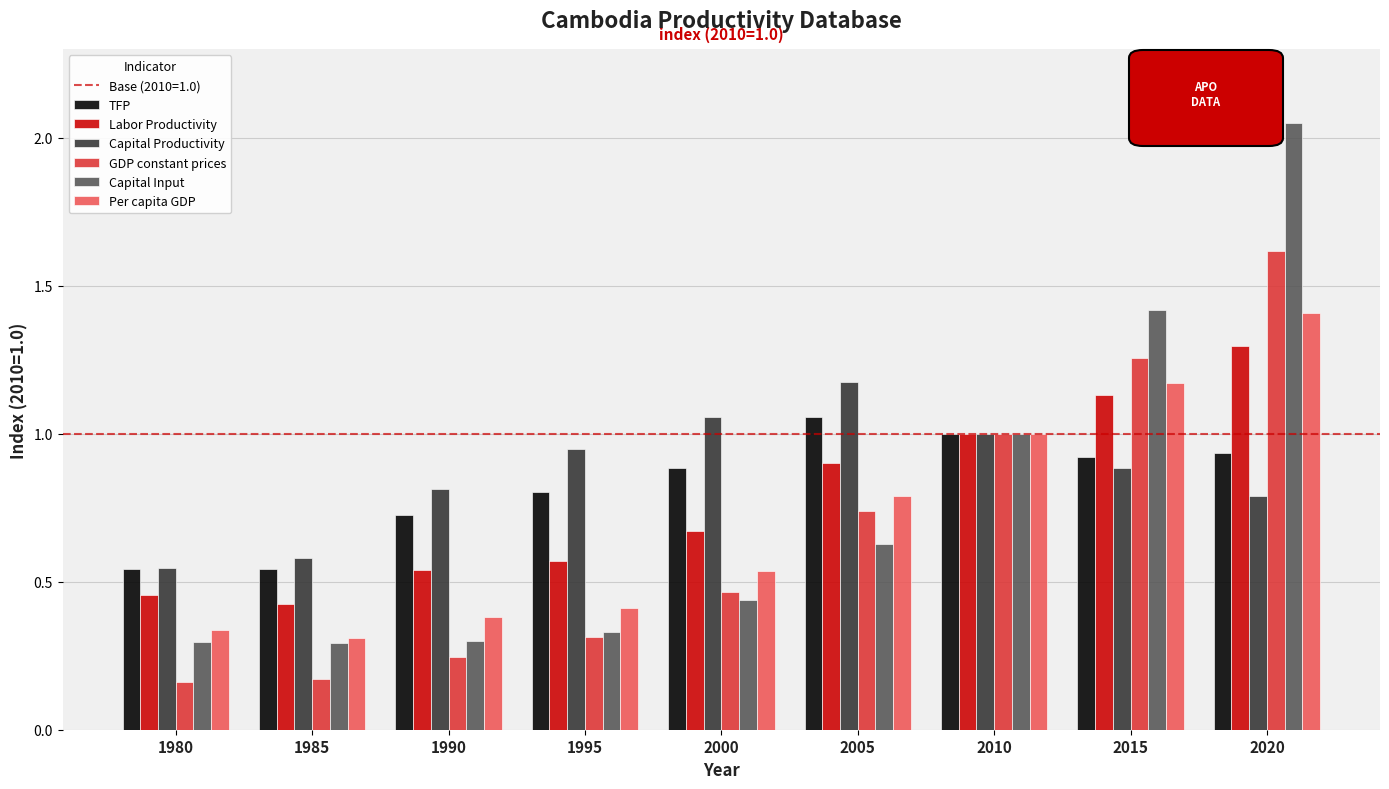

What is the average value of the Labor Productivity series?

0.8